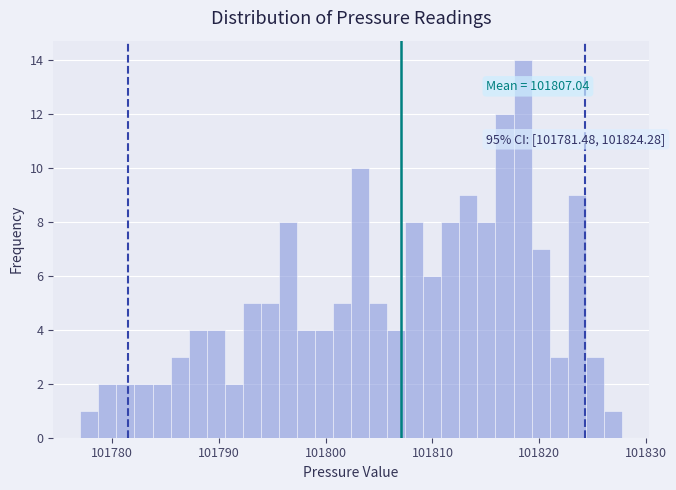

Around what value on the x-axis is the tallest bar? Give the approximate position of its centre, as read against the axis.

101818